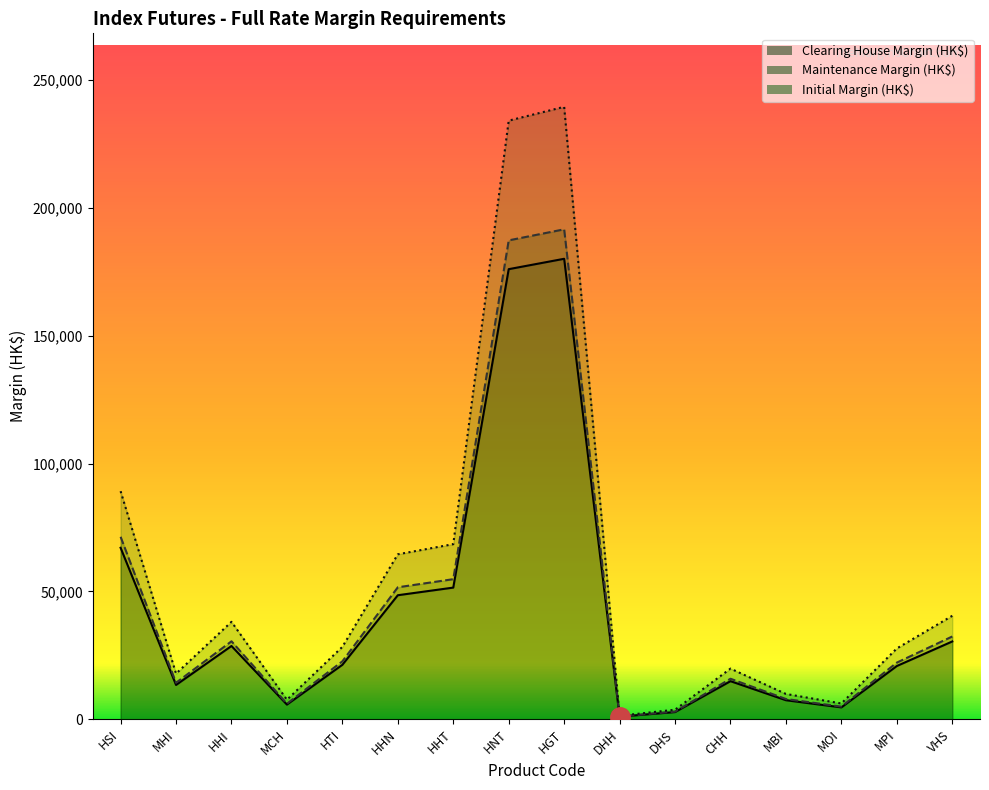

At which label does Maintenance Margin (HK$) reach its peak?

HGT